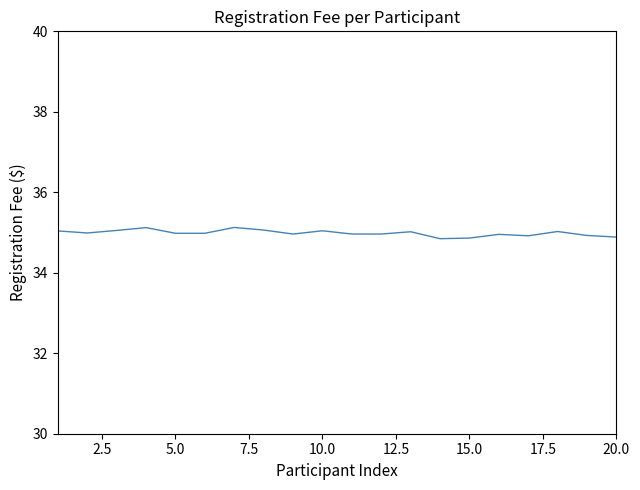

What is the greatest value displayed?

35.1